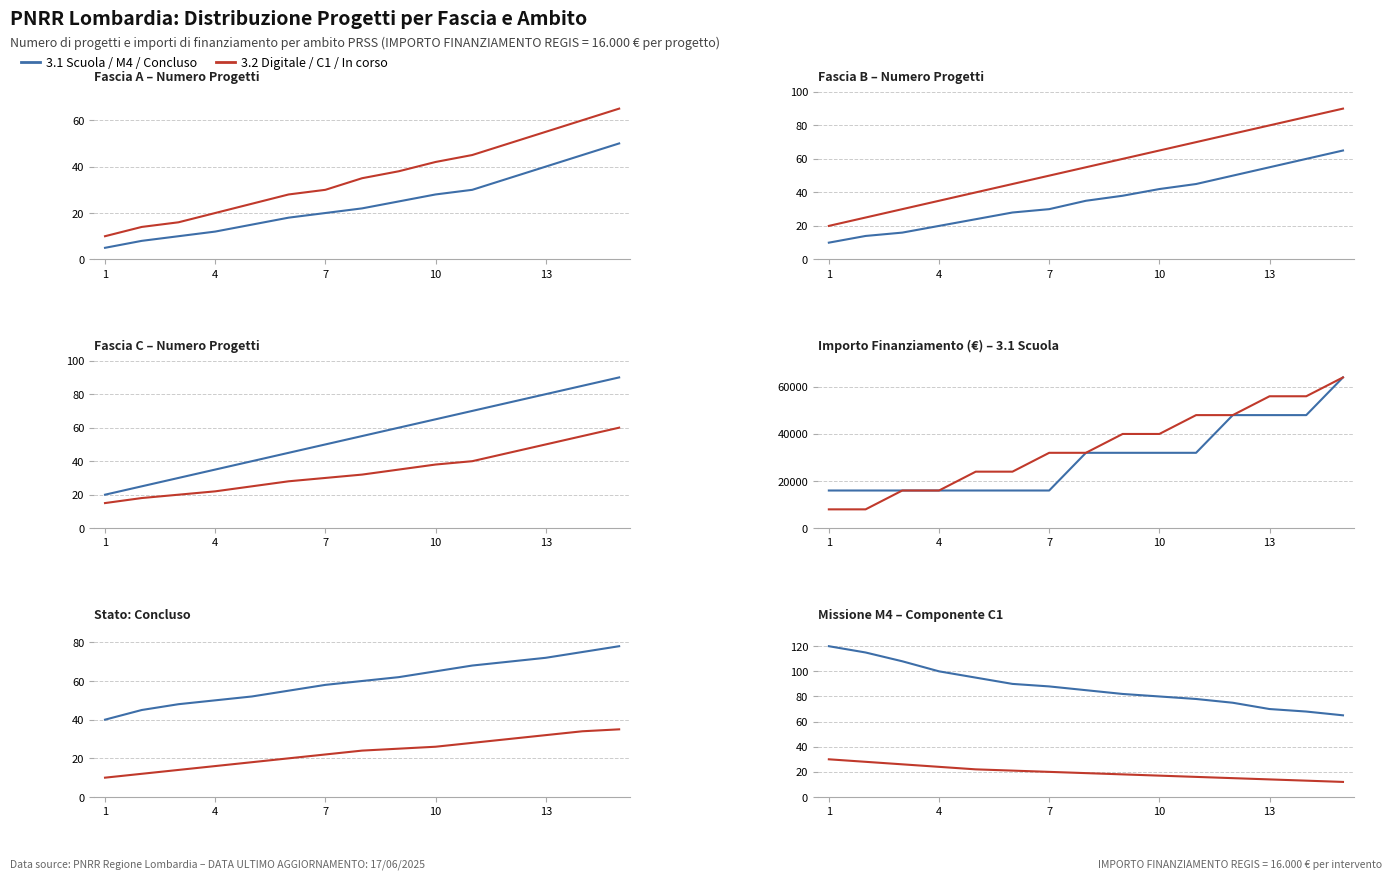

Which series has the largest range (max minus min)?

3.2 Digitale